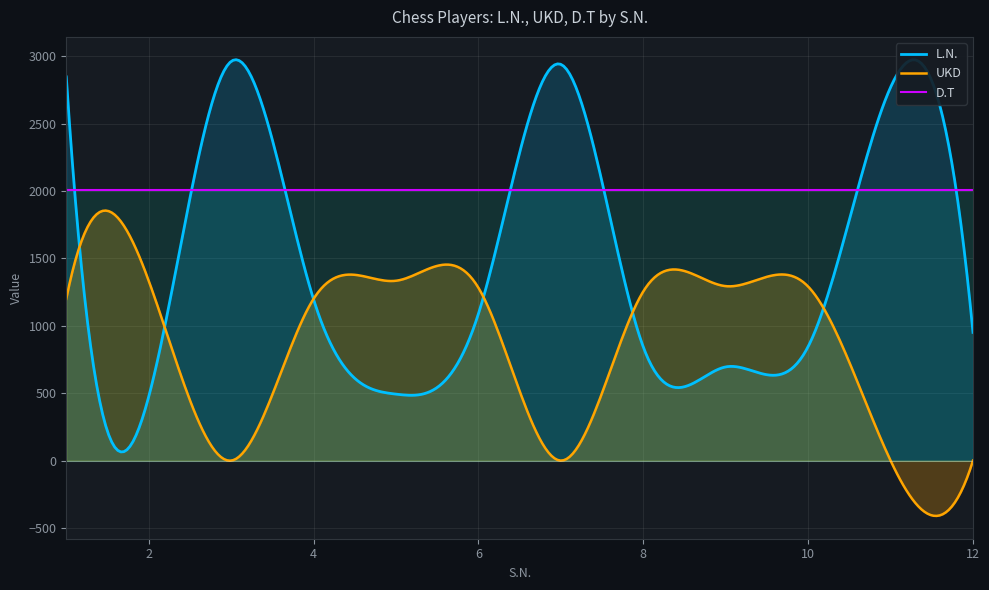

What is the difference between the highest and lowest values at 3?

2961